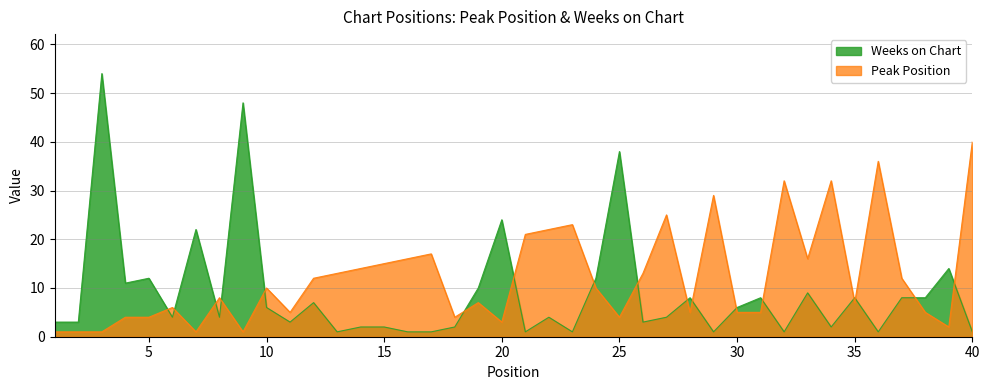

In Weeks on Chart, how many points are lower than both neighbors (excluding endpoints)?

12